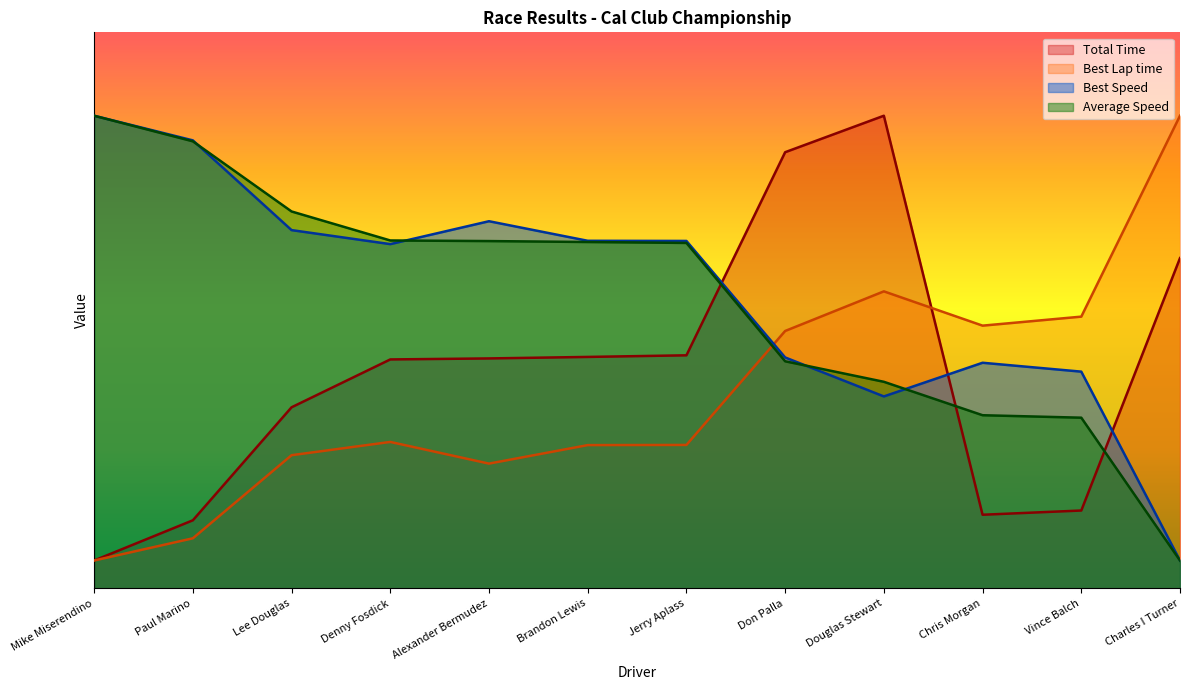

Where do Best Lap time and Average Speed first cross each other?

Jerry Aplass and Don Palla